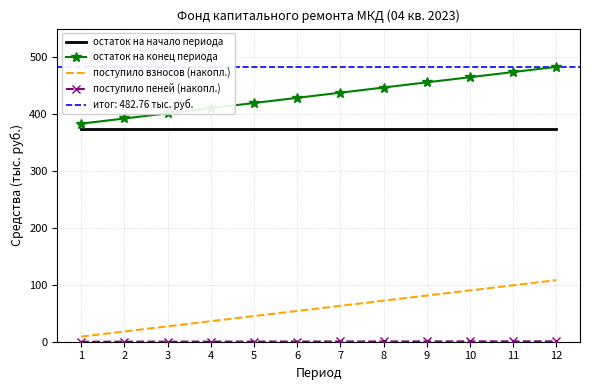

What is the sum of the поступило взносов (накопл.) values at 4 and 10?

126.1